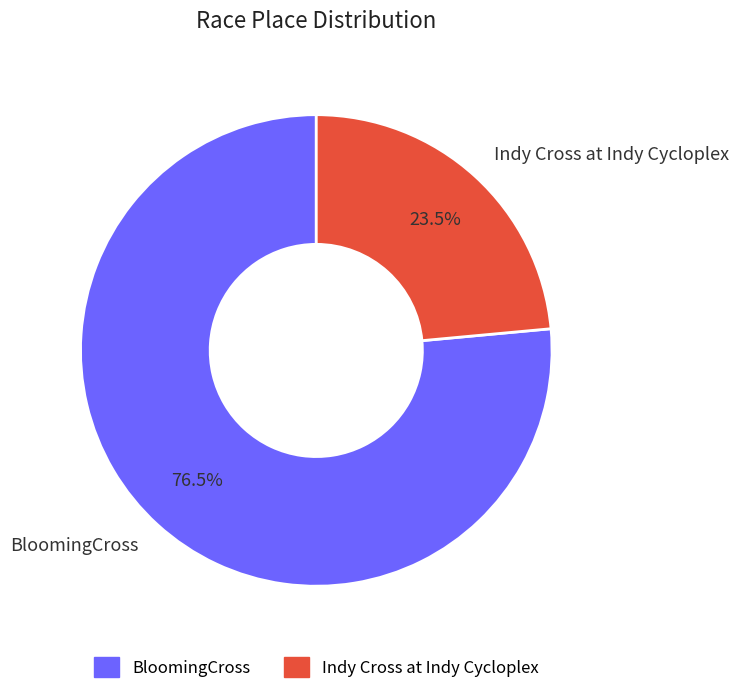

To the nearest percent, what is the difference between the BloomingCross and Indy Cross at Indy Cycloplex slice percentages?

53%